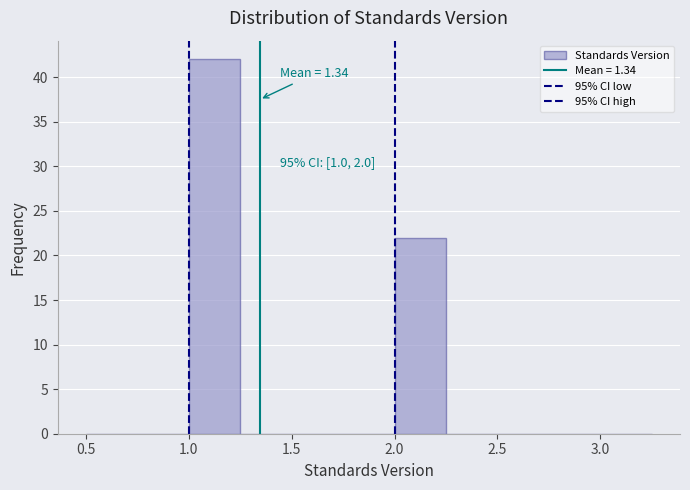

Over which range of the x-axis is the bar tallest?

1.00 to 1.25